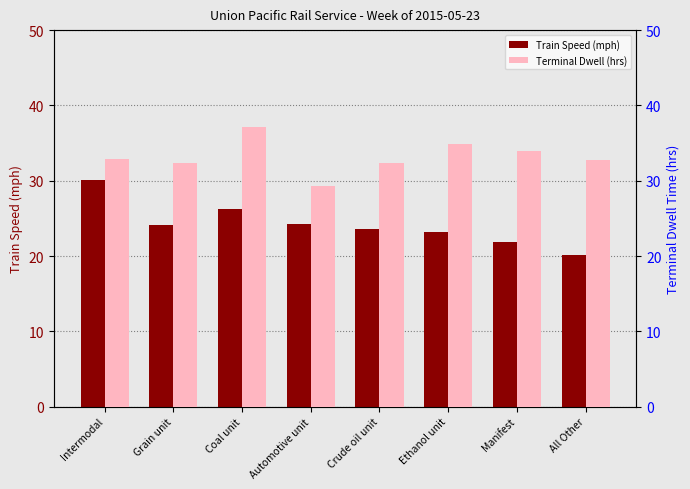

Reading right to left, transcribe all the data shown in this chart.

Train Speed (mph): All Other=20.2	Manifest=21.8	Ethanol unit=23.2	Crude oil unit=23.6	Automotive unit=24.3	Coal unit=26.2	Grain unit=24.1	Intermodal=30.1
Terminal Dwell (hrs): All Other=32.7	Manifest=33.9	Ethanol unit=34.9	Crude oil unit=32.4	Automotive unit=29.3	Coal unit=37.1	Grain unit=32.3	Intermodal=32.9